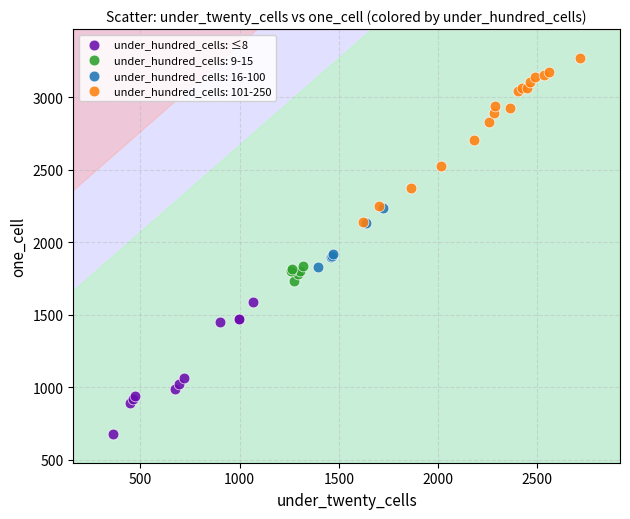

Which series contains the lowest Y value?

under_hundred_cells: ≤8